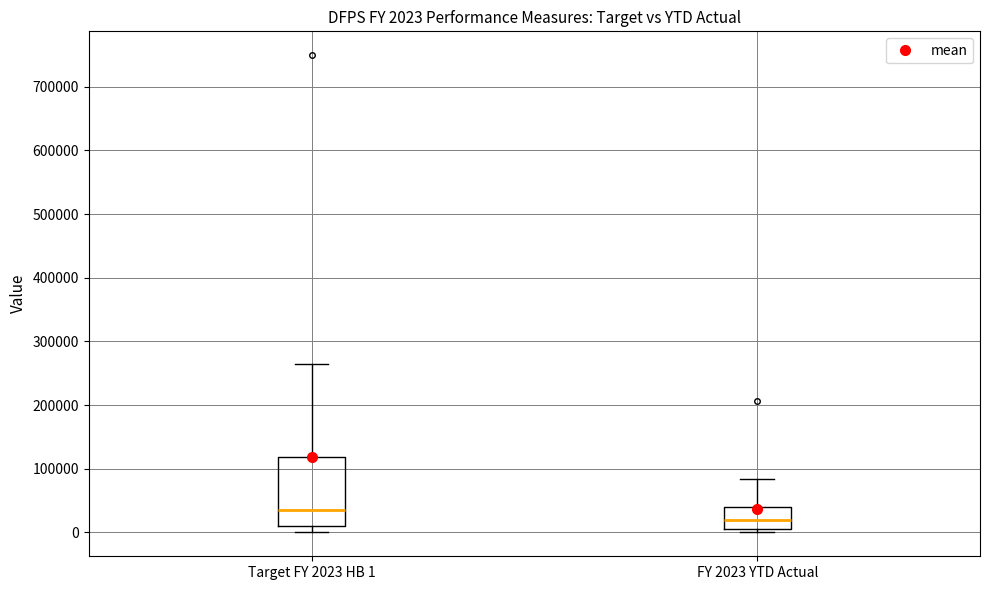

Which box's median line is the lowest?

FY 2023 YTD Actual